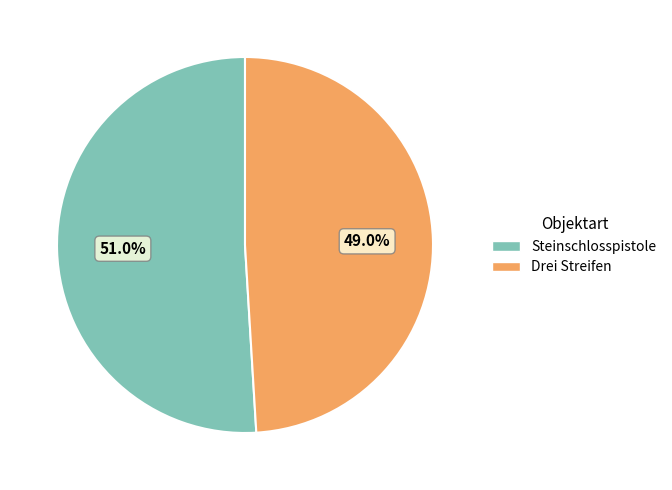

Combined, do Steinschlosspistole and Drei Streifen account for over 50%?

Yes